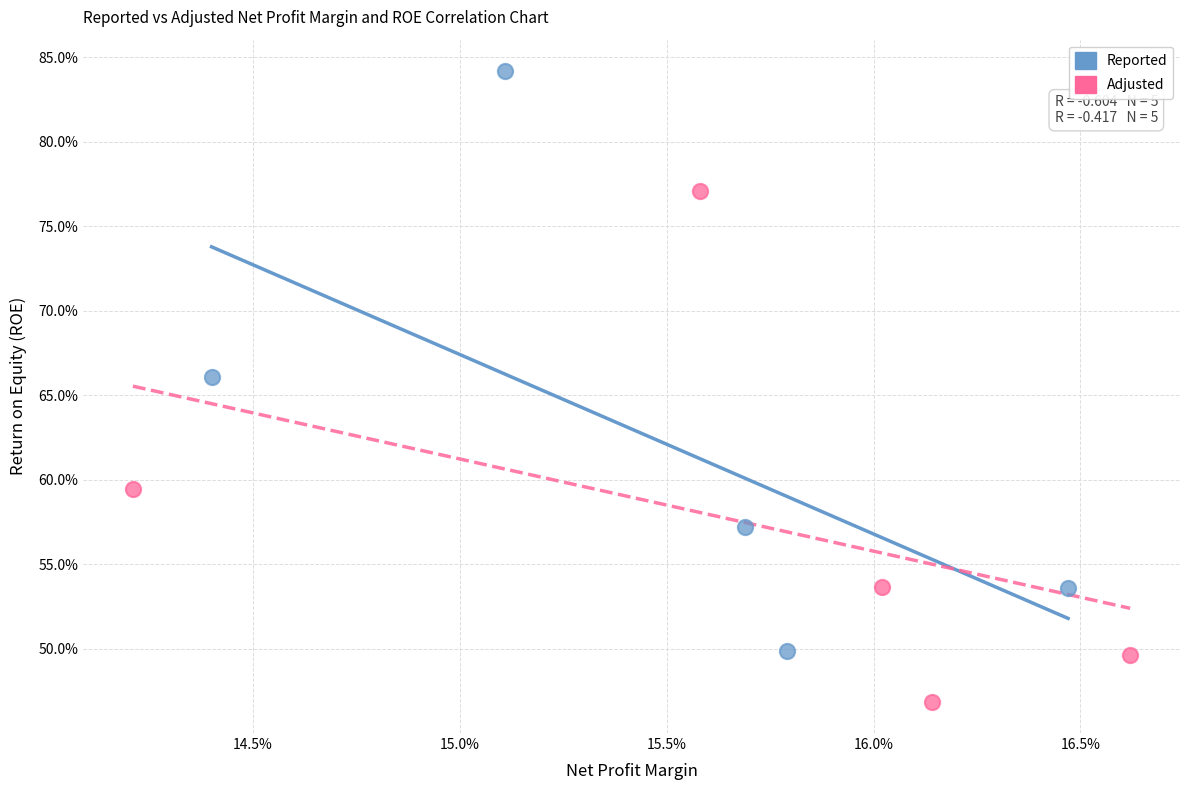

Which series reaches the maximum Y coordinate?

Reported